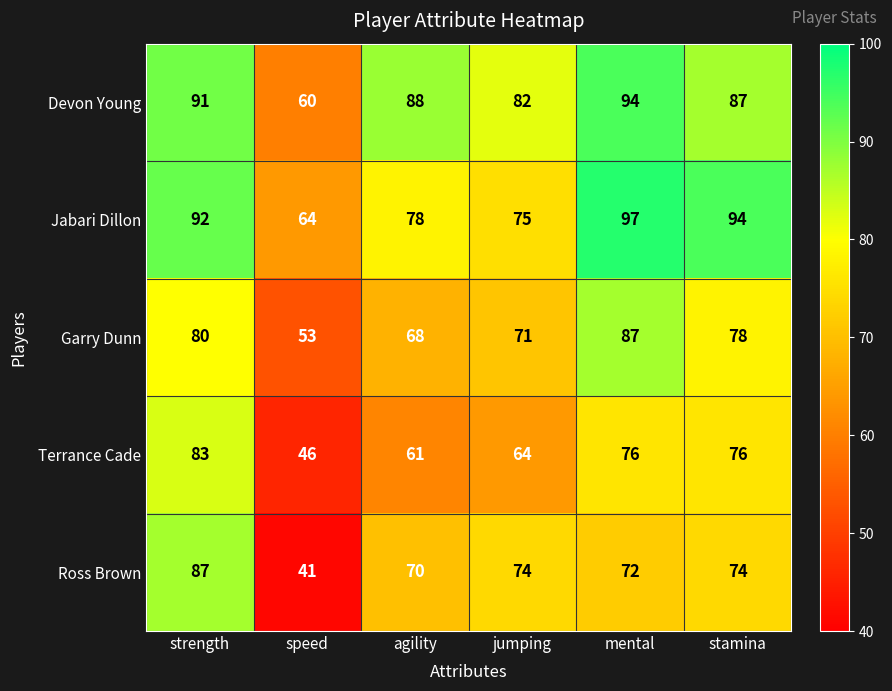

How many data points does each series have?

6